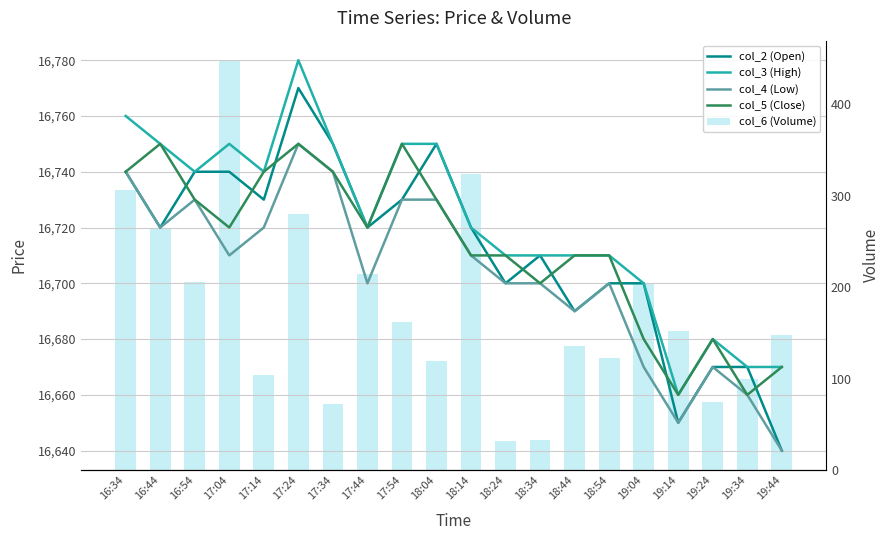

Where is col_3 (High) nearest to the value 16720?

17:44